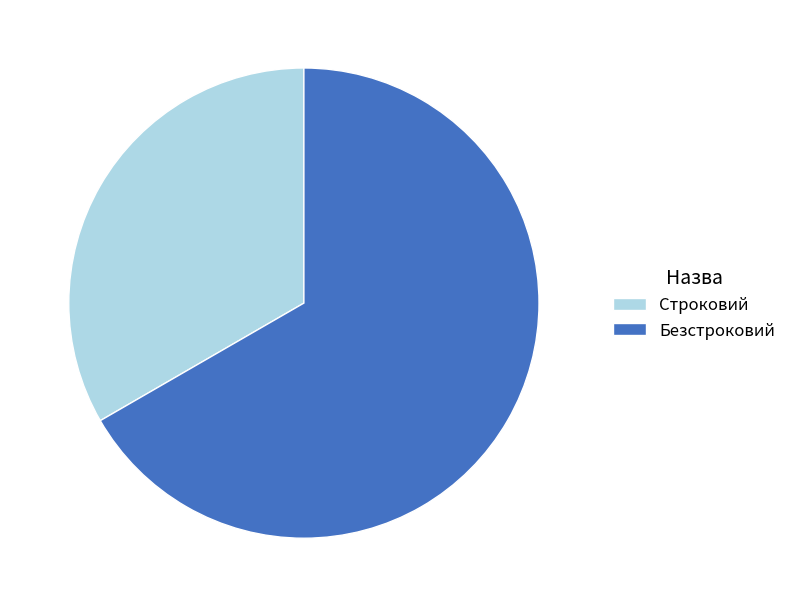

Rank the categories by value from highest to lowest.

Безстроковий, Строковий